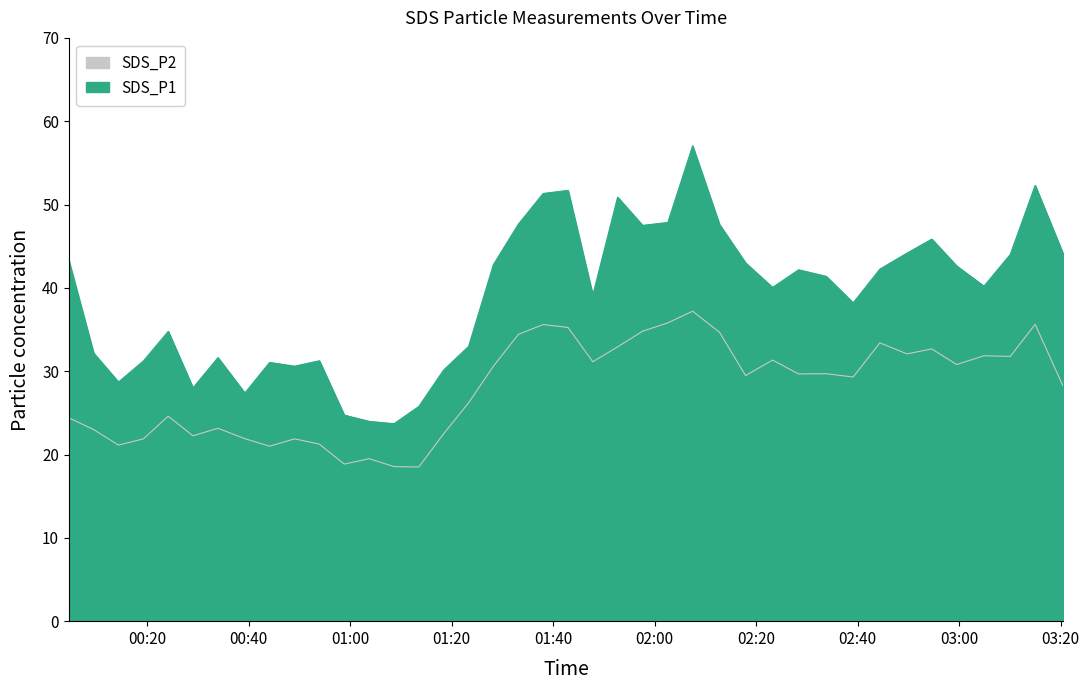

Reading left to right, what are all the values shown in this chart?

SDS_P1: 43.3	32.2	28.7	31.2	34.8	28.0	31.6	27.4	31.1	30.6	31.2	24.7	24.0	23.7	25.8	30.1	33.0	42.8	47.6	51.3	51.7	39.1	50.9	47.5	47.9	57.0	47.6	43.0	40.0	42.2	41.4	38.2	42.2	44.2	45.9	42.6	40.2	44.0	52.3	44.2
SDS_P2: 24.4	23.0	21.1	21.9	24.6	22.2	23.1	21.9	21.0	21.9	21.2	18.9	19.5	18.6	18.5	22.5	26.2	30.6	34.4	35.6	35.2	31.1	32.9	34.8	35.8	37.2	34.7	29.5	31.3	29.7	29.7	29.3	33.4	32.1	32.7	30.8	31.9	31.8	35.6	28.3